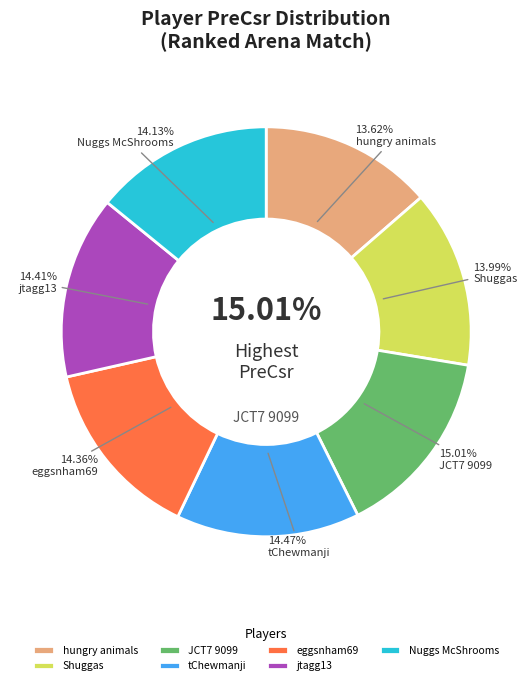

What percentage is the Nuggs McShrooms slice, to the nearest percent?

14%